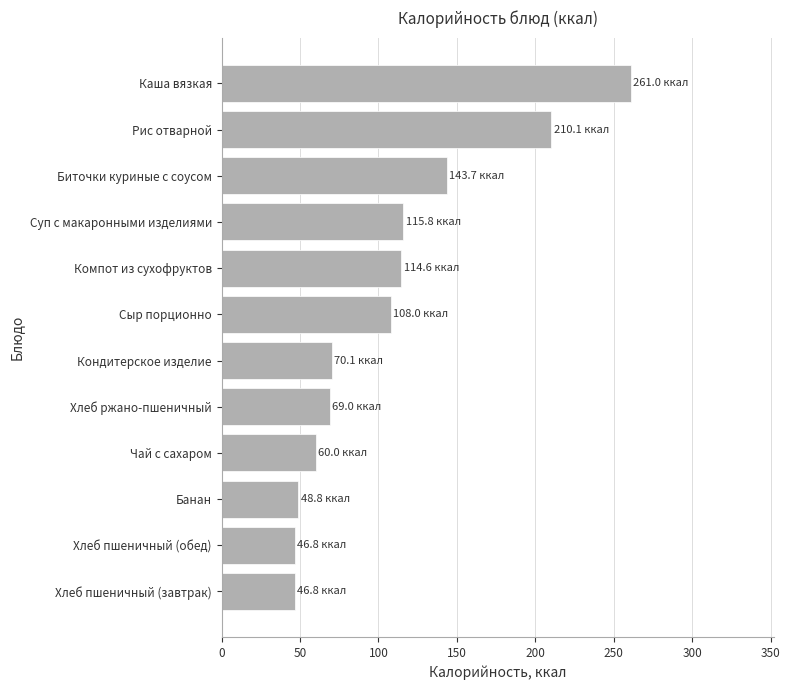

Are the bars horizontal?

Yes